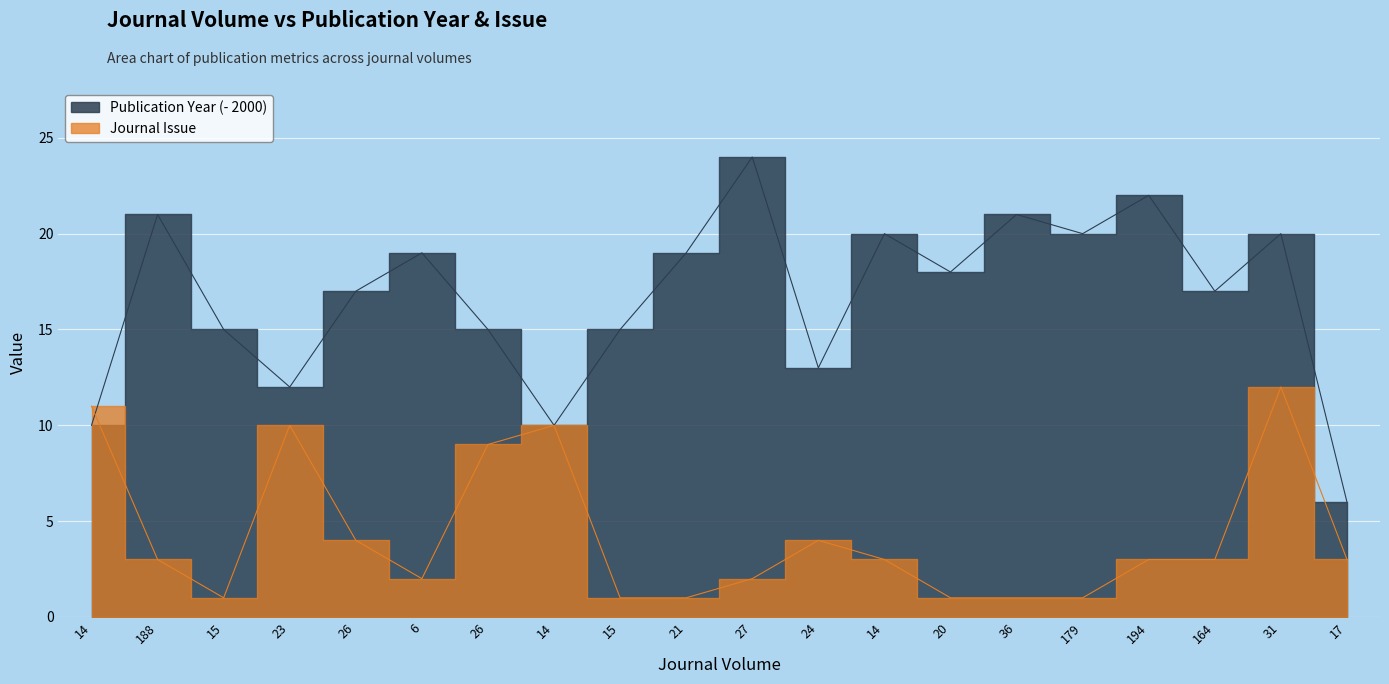

What is the difference between the highest and lowest values at 24?

9